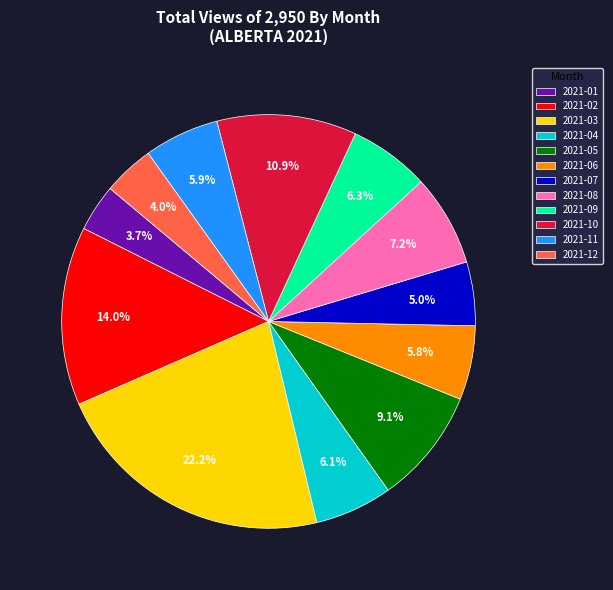

Is there a majority slice in this chart?

No